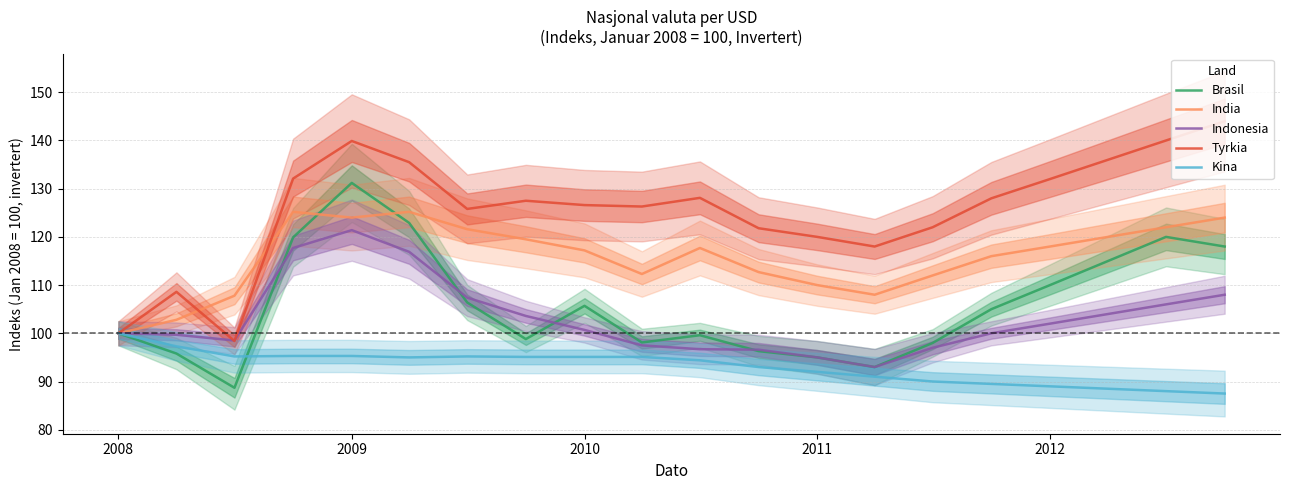

How many data points in Indonesia are above 100?

10